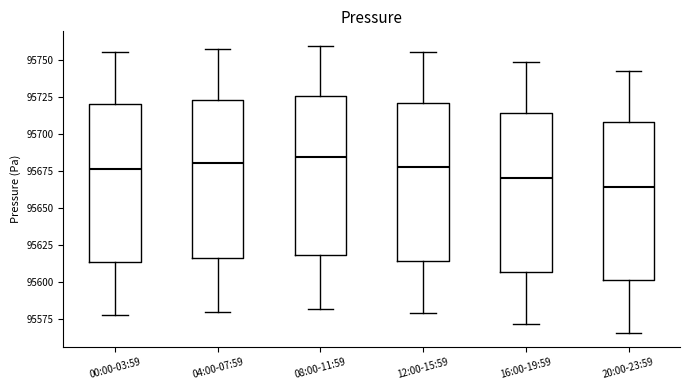

Where is the lower edge of the box for 04:00-07:59 on the y-axis? The values are not printed on the chart, so give them approximately, as read against the axis.

95615